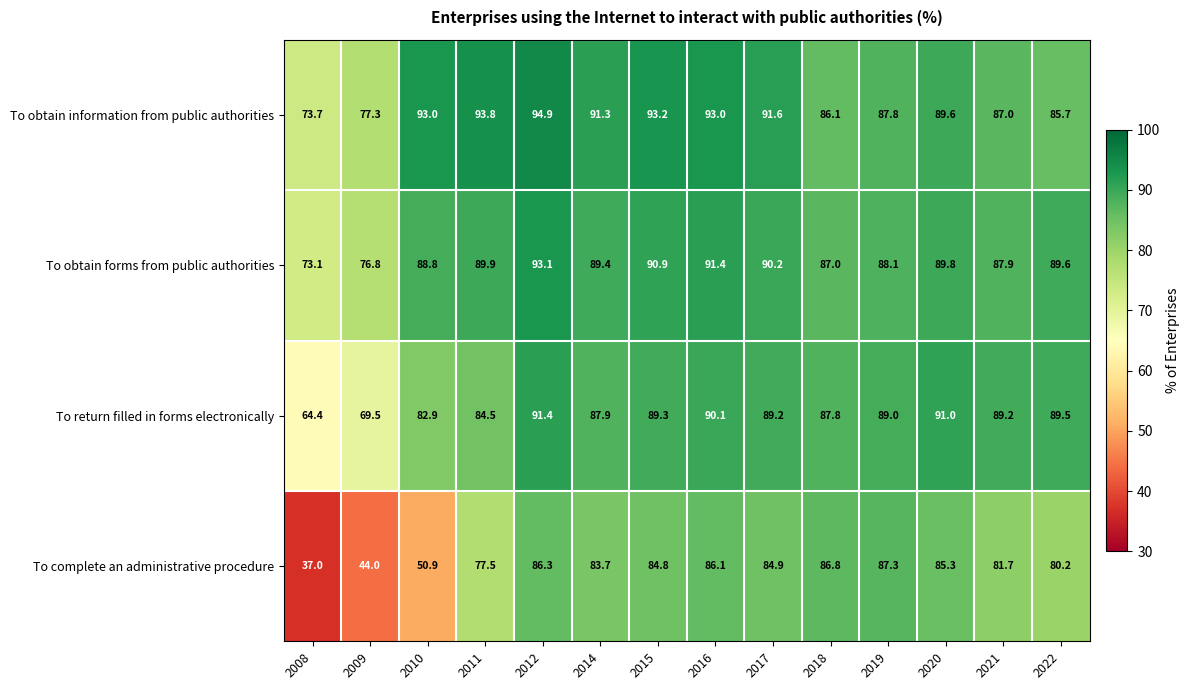

How many distinct data groups are displayed?

4